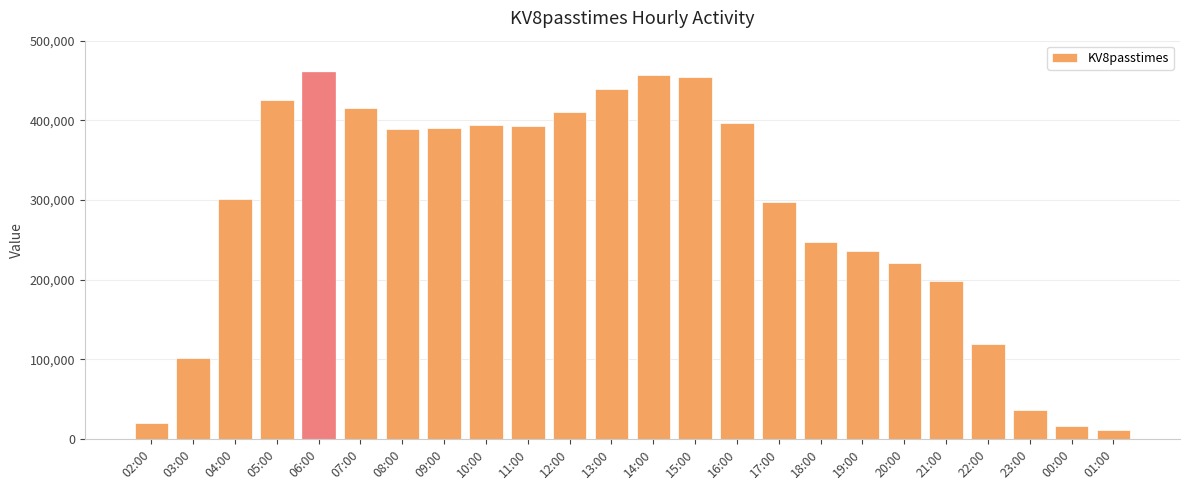

What is the label of the 12th bar from the left?

13:00